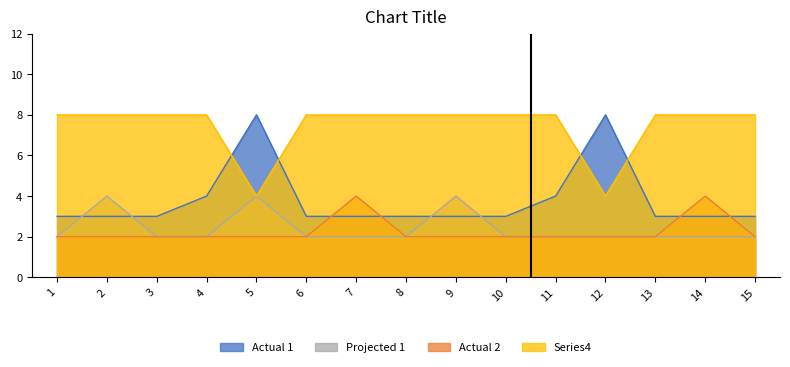

What is the spread (max minus min) of values at 15?

6